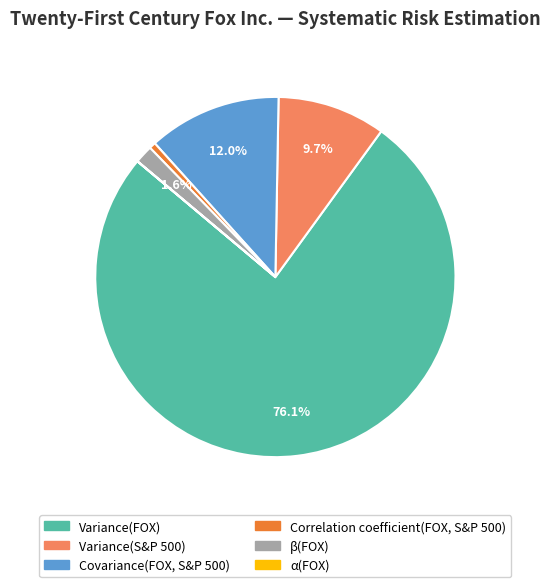

Which has a higher value, Correlation coefficient(FOX, S&P 500) or Variance(FOX)?

Variance(FOX)